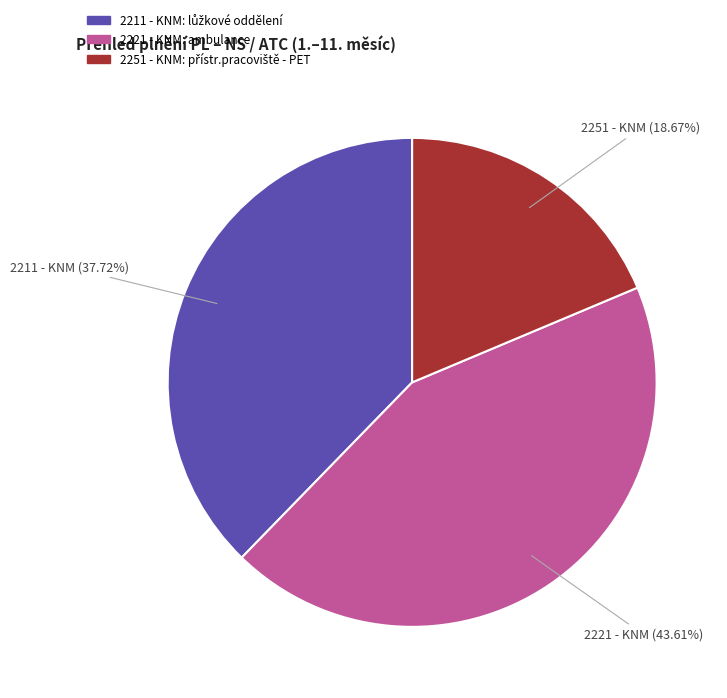

What is the largest slice in the pie chart?

2221 - KNM: ambulance